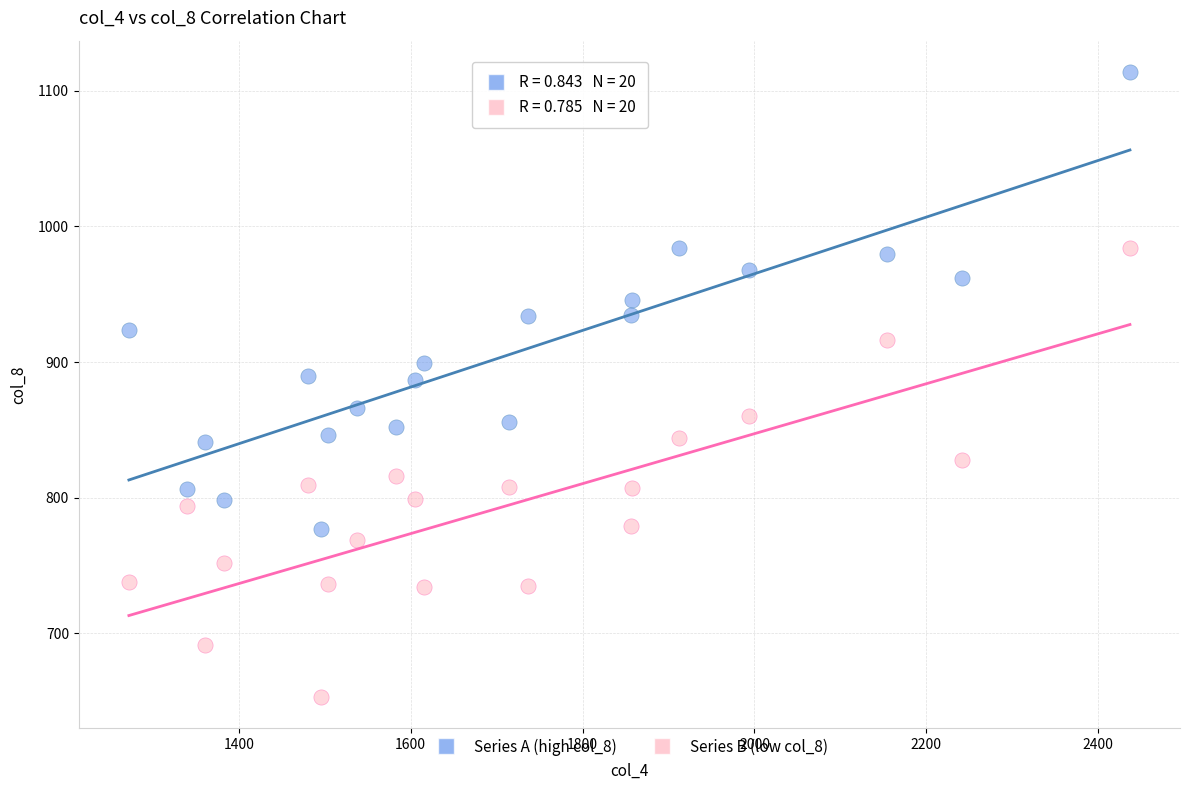

Across all data points, what is the range of X values (max minus min)?

1165